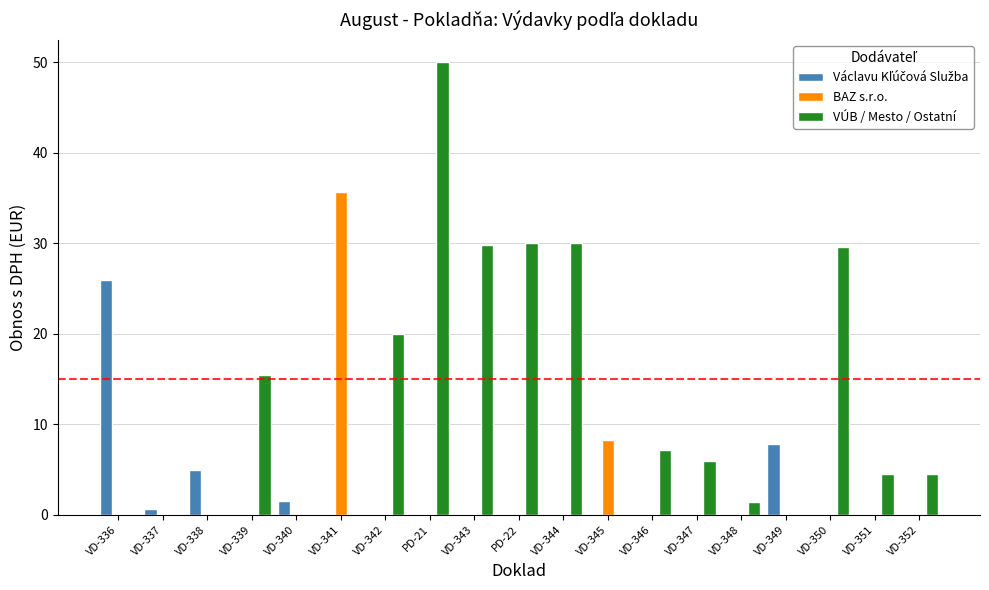

Which series has the largest total across all categories?

VÚB / Mesto / Ostatní